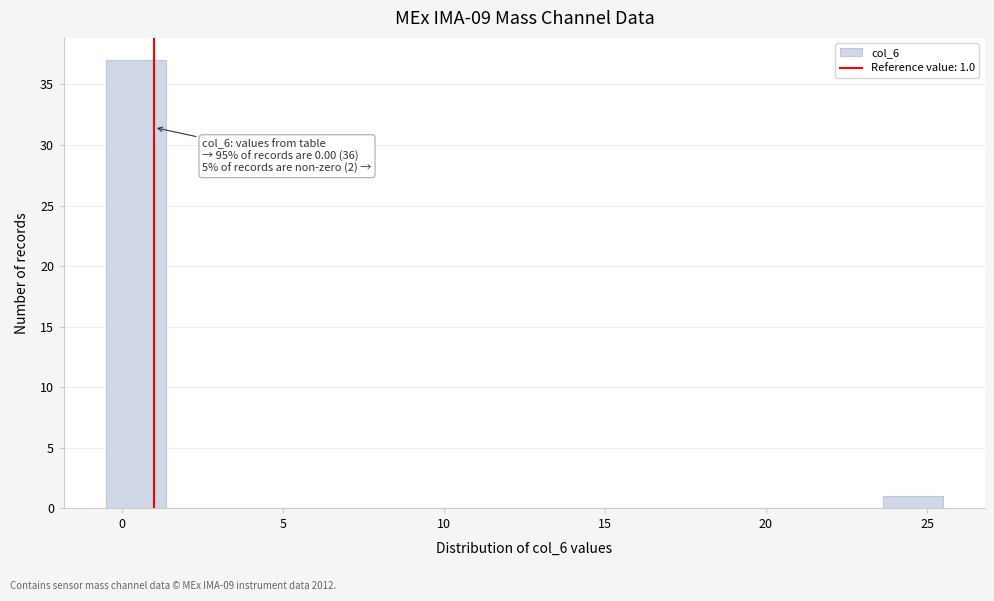

Read against the x-axis, roughly where is the centre of the tallest bar?

0.5